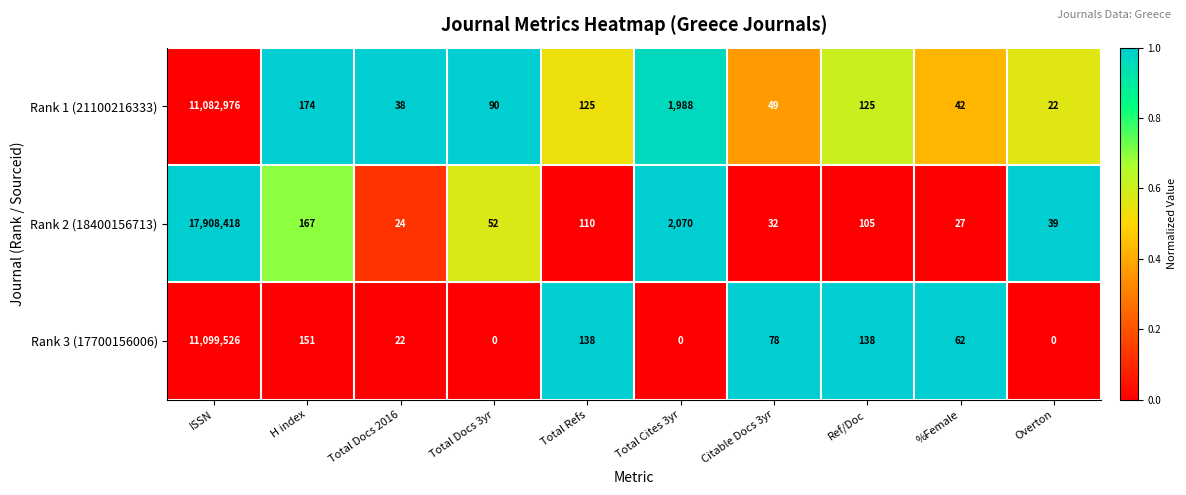

What is the difference between the highest and lowest values at H index?

23